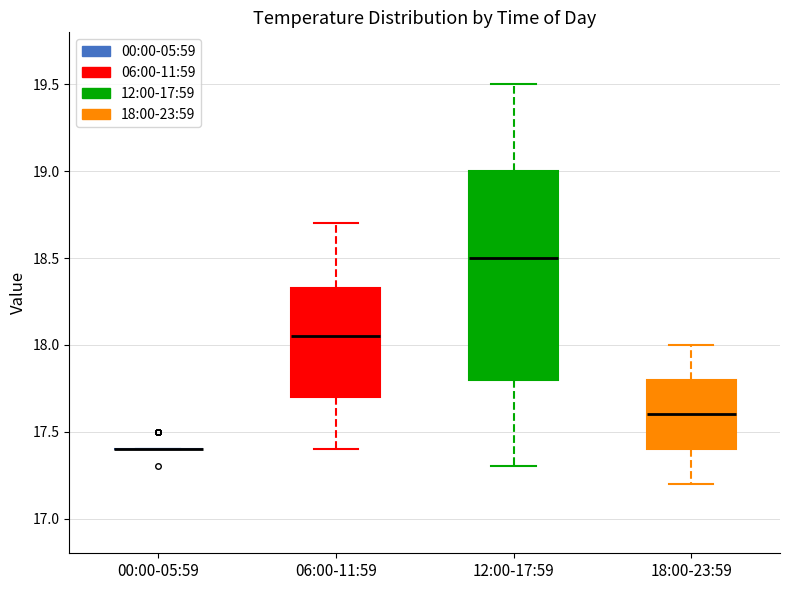

Reading left to right, transcribe this box plot: for each box, give where its median line is, the range the box spans, and where its two whiskers end, as read against the y-axis. The values are not printed on the chart, so give them approximately, as read against the axis.

00:00-05:59: box collapsed to a line at 17.40, whiskers 17.40 to 17.40
06:00-11:59: median 18.05, box 17.70 to 18.35, whiskers 17.40 to 18.70
12:00-17:59: median 18.50, box 17.80 to 19.00, whiskers 17.30 to 19.50
18:00-23:59: median 17.60, box 17.40 to 17.80, whiskers 17.20 to 18.00